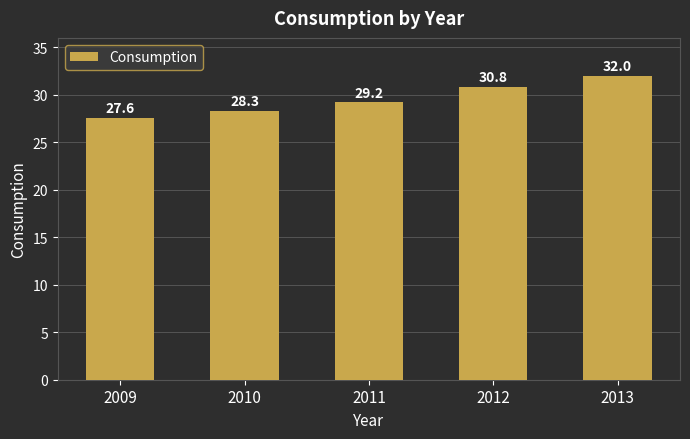

Reading right to left, extract all data points from this chart.

32.0	30.8	29.2	28.3	27.6